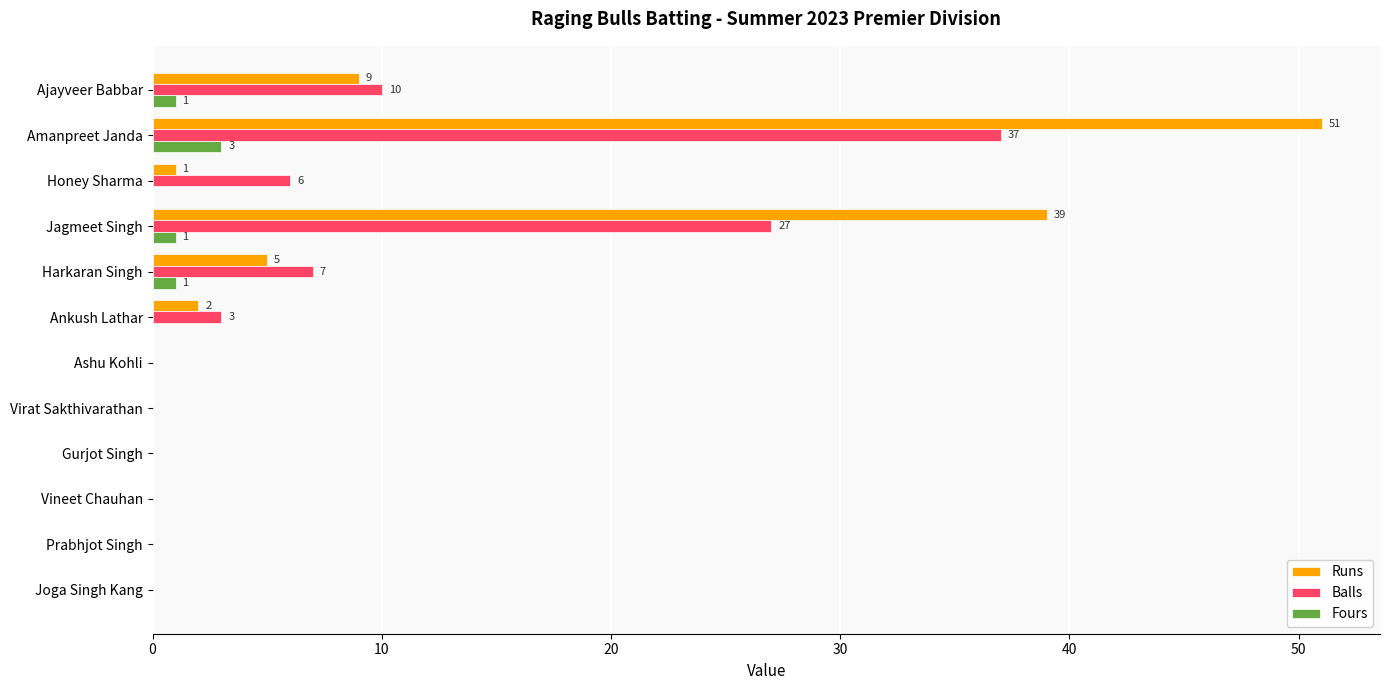

Is the value of Runs at Jagmeet Singh greater than the value of Balls at Harkaran Singh?

Yes